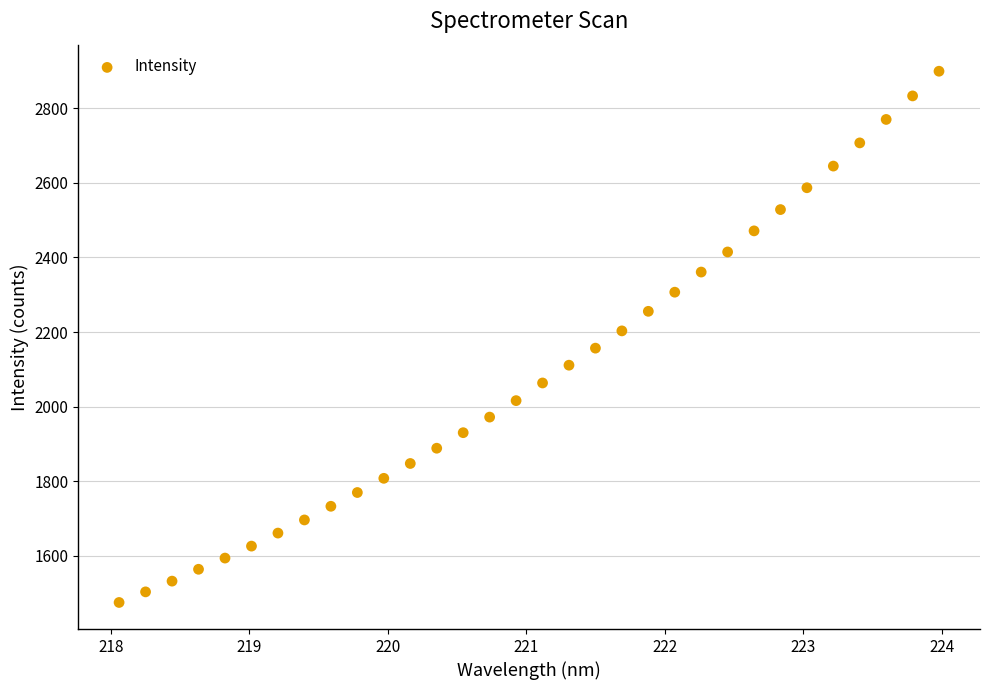

What is the range of Y values (max minus min)?

1425.1